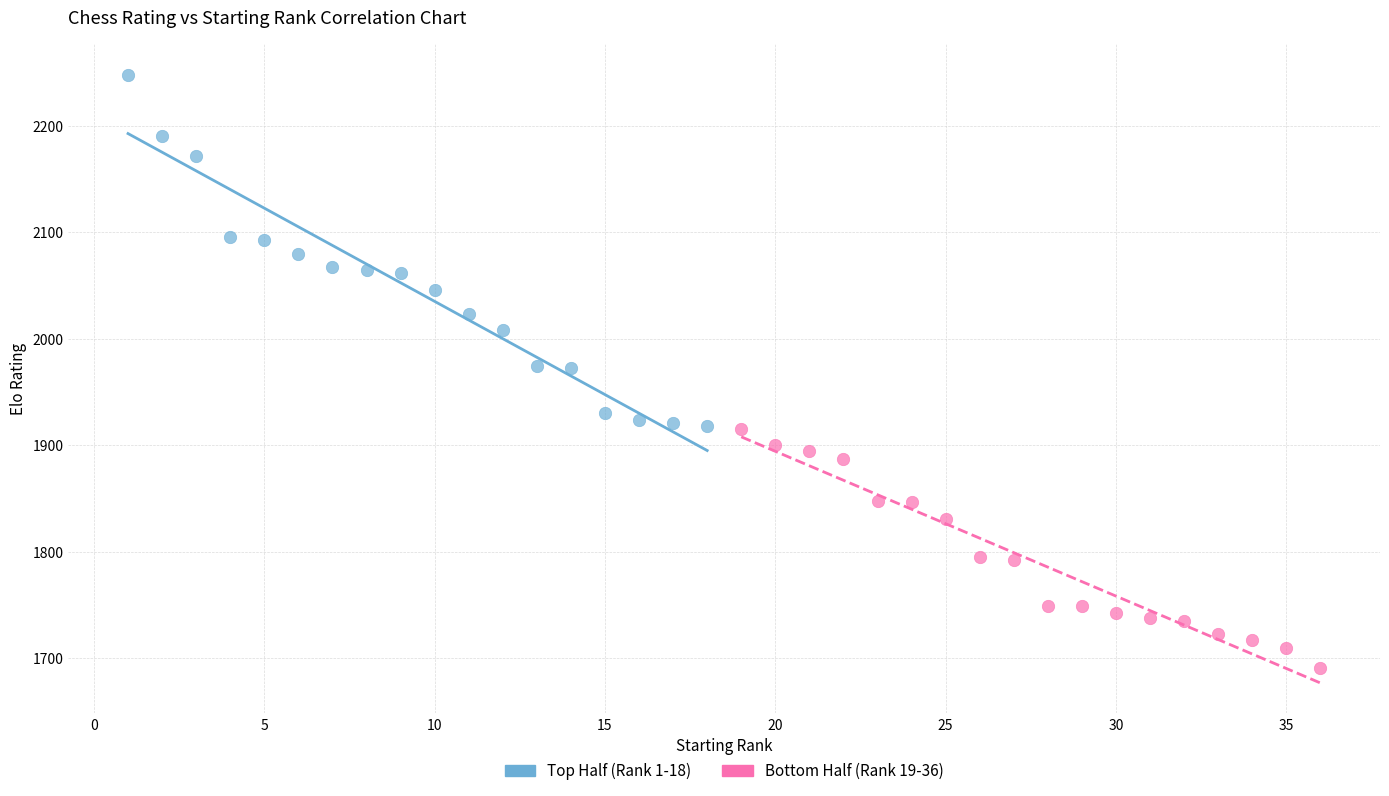

Which series contains the highest Y value?

Top Half (Rank 1-18)